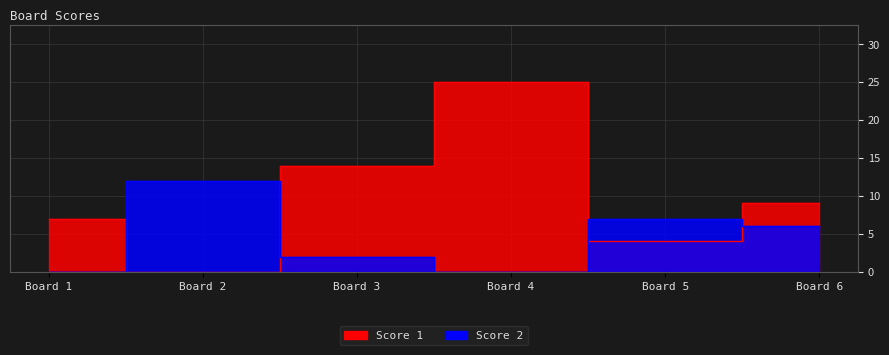

At how many categories does at least one series exceed 21?

1